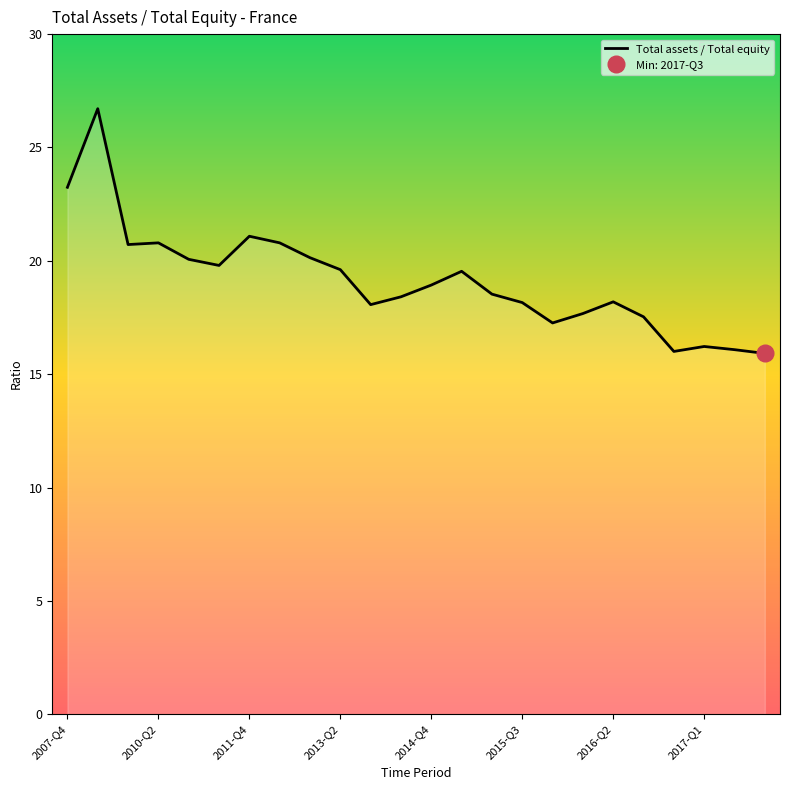

Does the chart have visible grid lines?

No